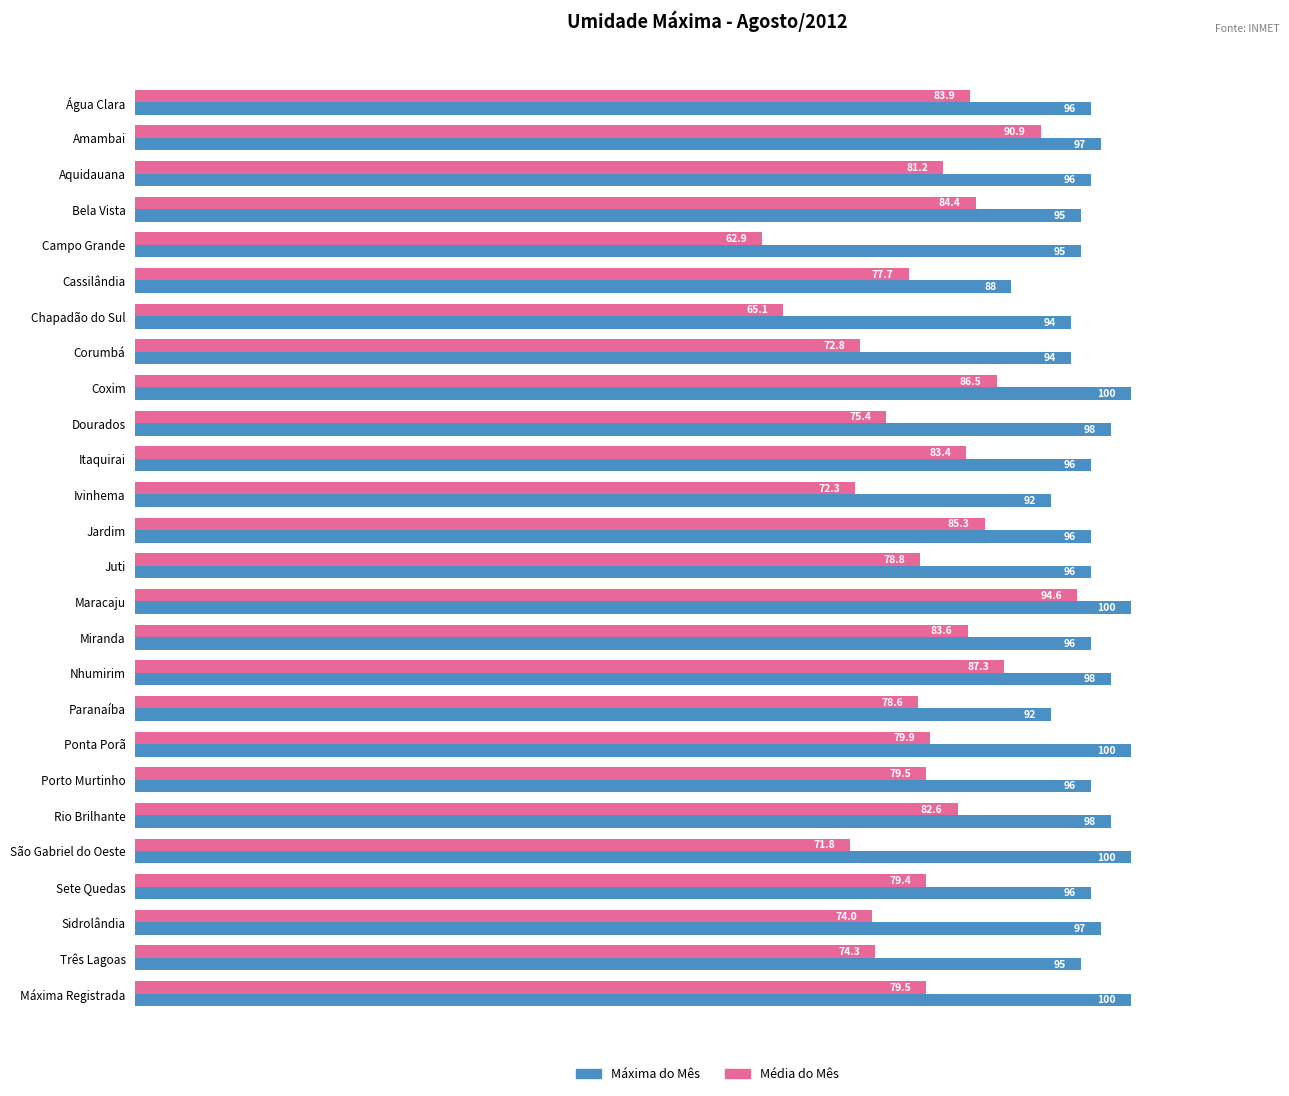

At which category is the sum across all series the highest?

Maracaju